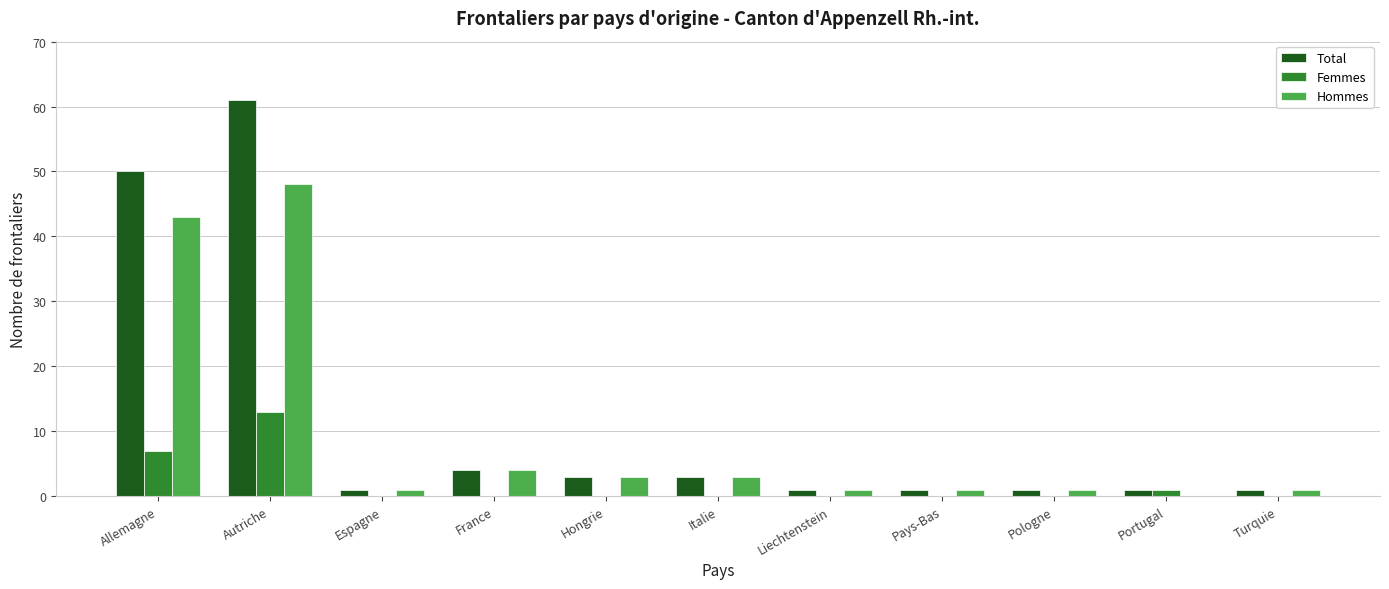

True or false: Femmes has a value of 6 at Italie.

False